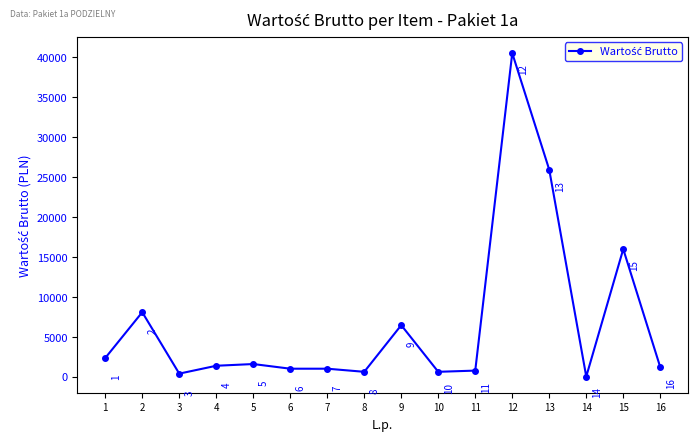

Read the value at 3.

421.2